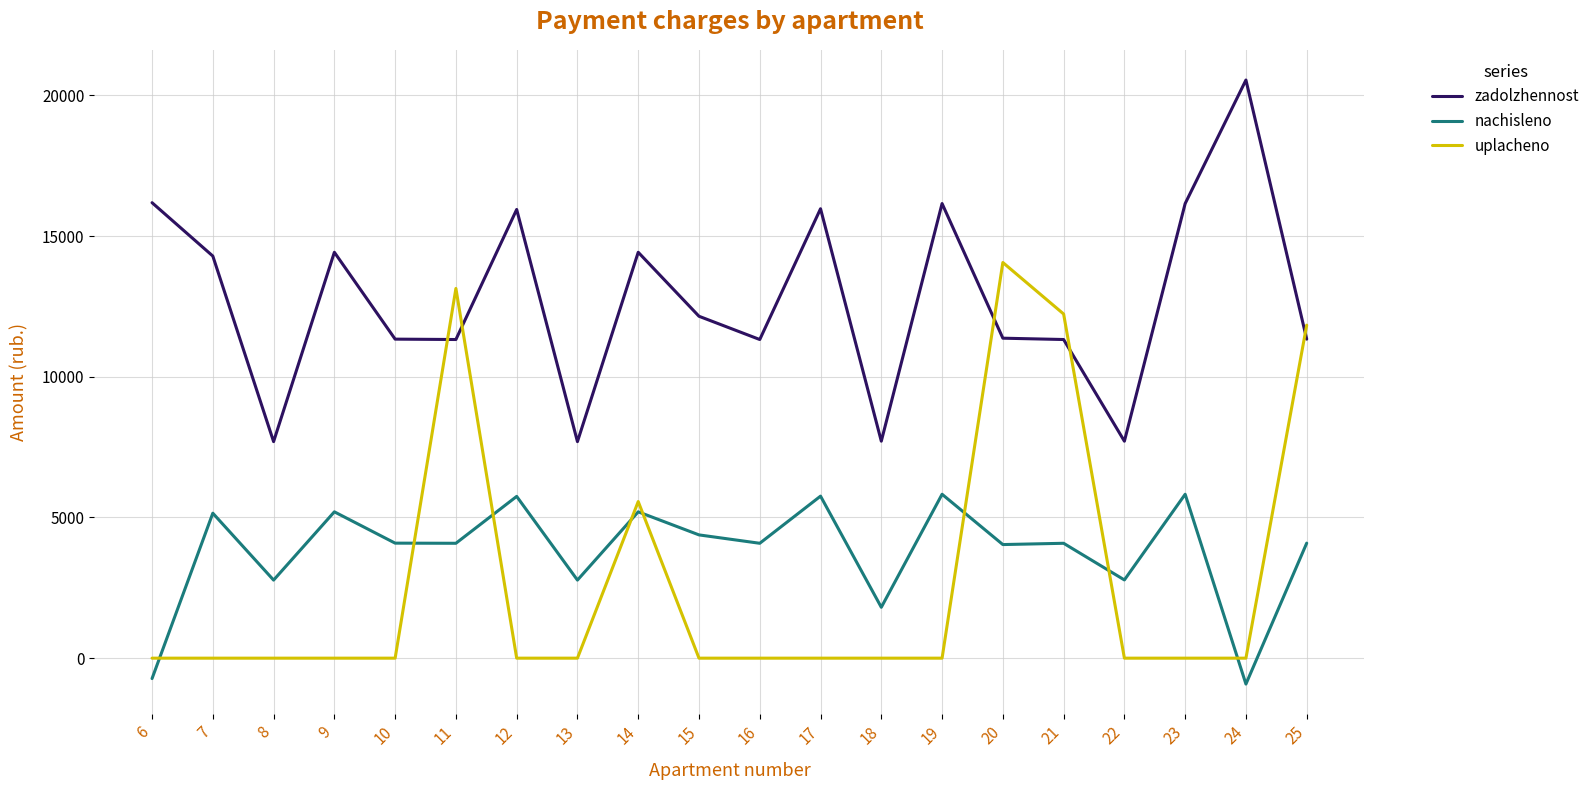

At 25, list the series in order from smallest to largest.

nachisleno, zadolzhennost, uplacheno